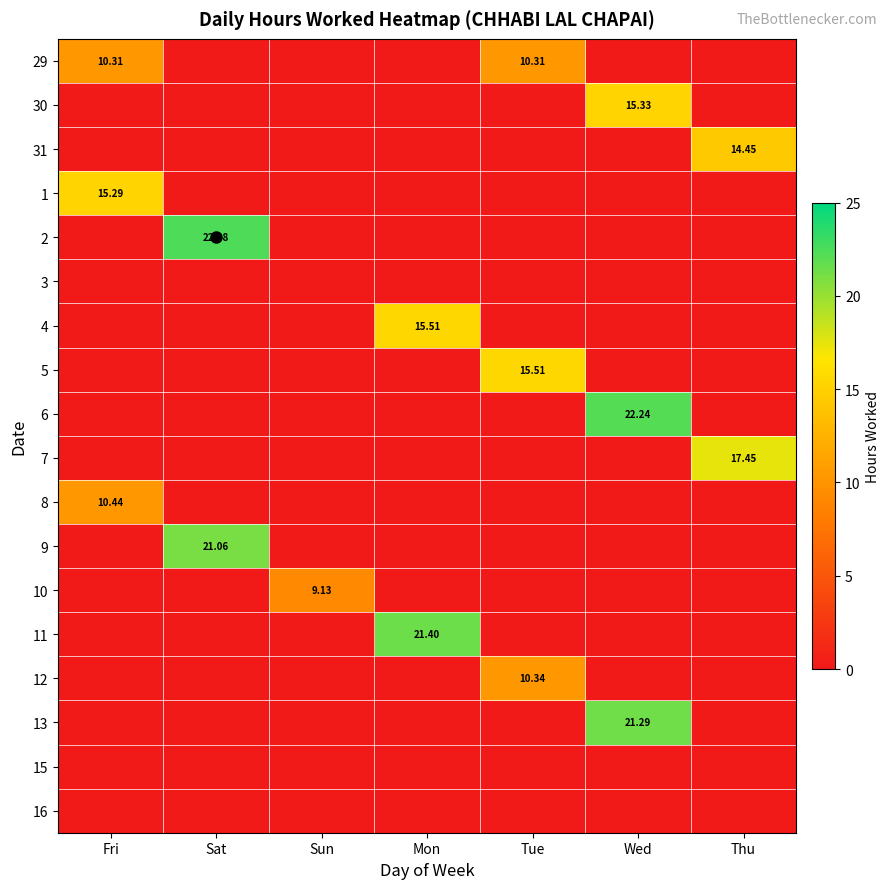

What is the highest value of the 7 series?

17.4